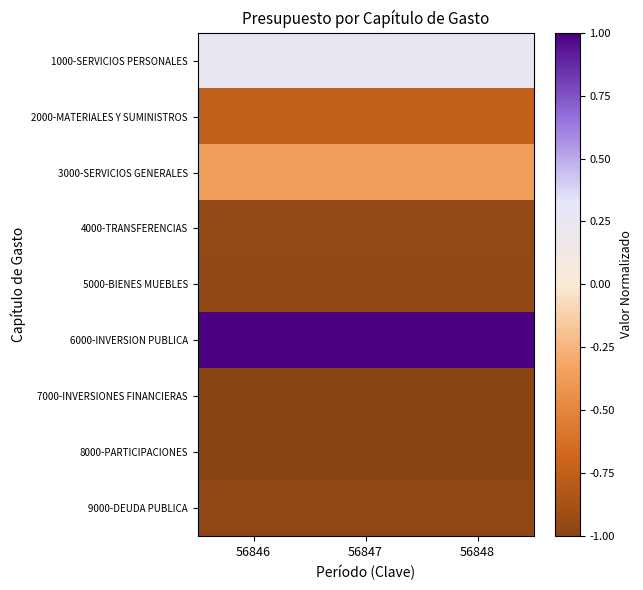

What is the difference between the highest and lowest values at 56847?

2.0